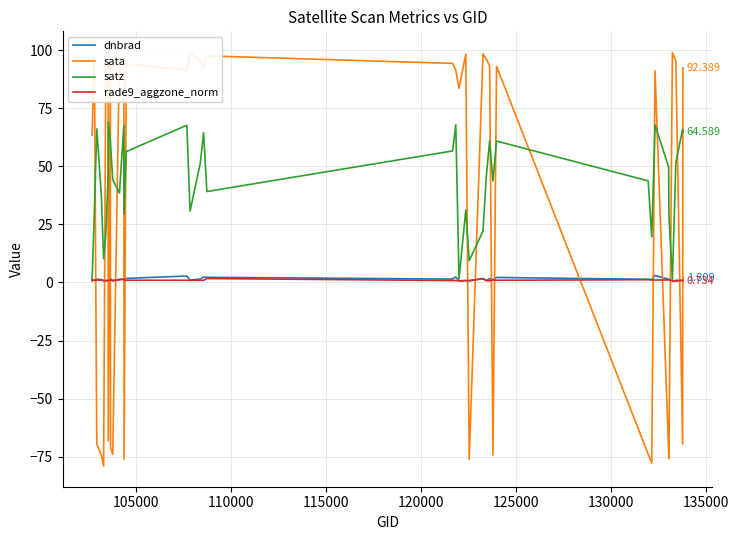

The value of sata at 140000 is 146.0. True or false?

False